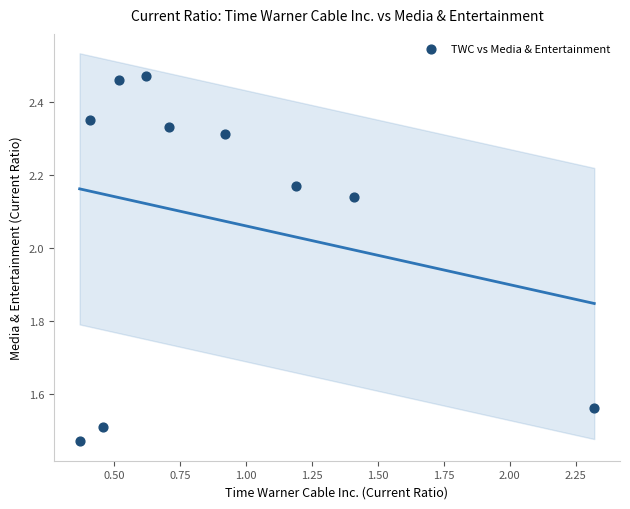

What is the range of Y values (max minus min)?

1.0